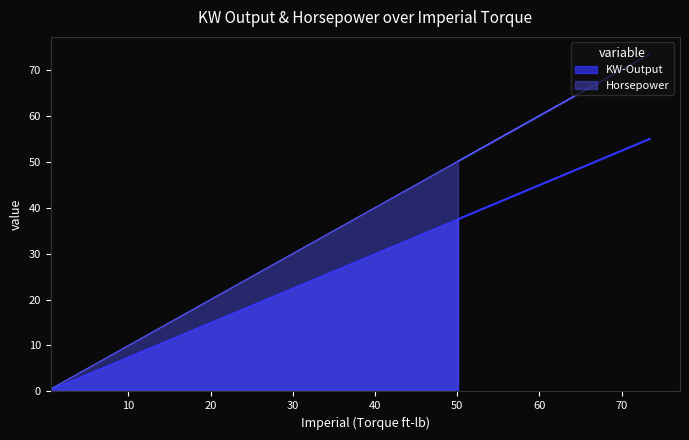

At how many categories does at least one series exceed 51?

14